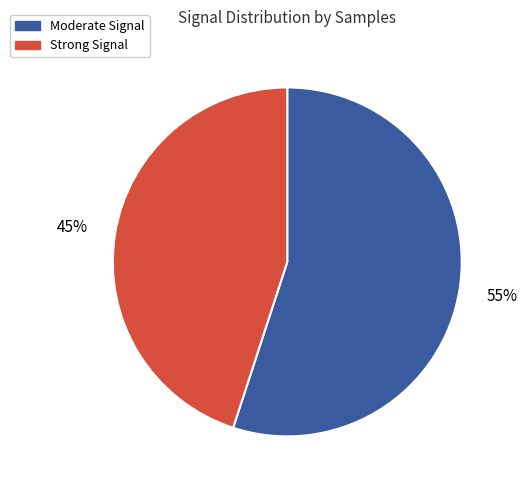

To the nearest percent, what portion does Moderate Signal represent?

55%